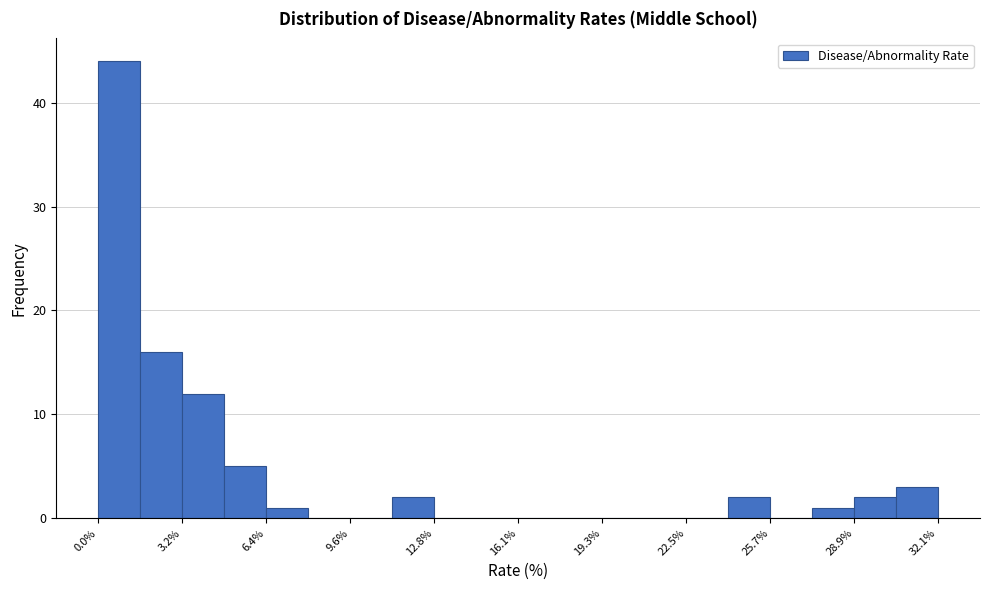

Read against the x-axis, roughly where is the centre of the tallest bar?

1.0